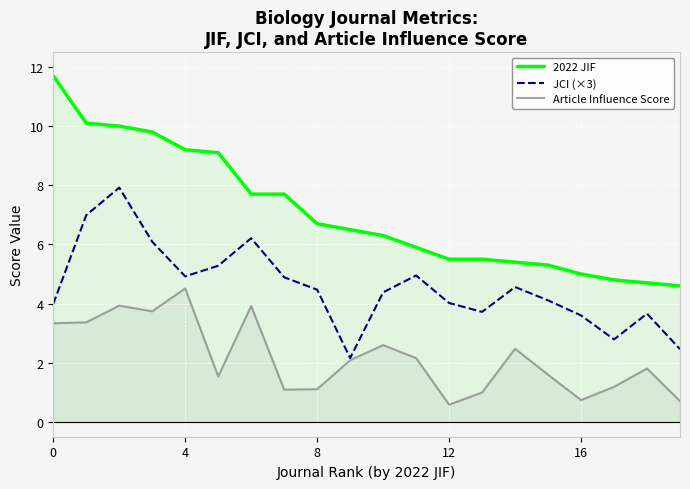

The value of Article Influence Score at 19 is 0.7. True or false?

True